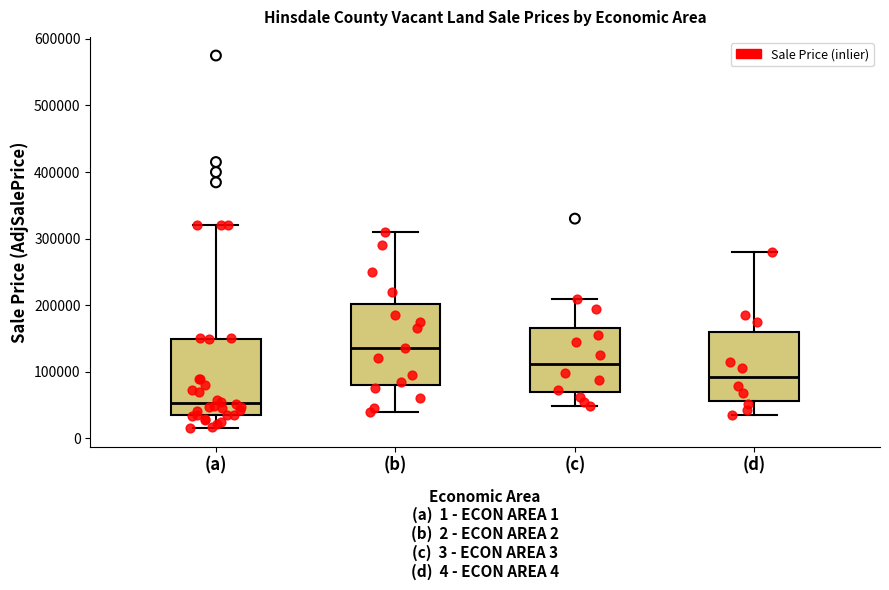

Reading left to right, read every box against the y-axis: the position of its median line, the range the box covers, and the ends of its whiskers. The values are not printed on the chart, so give them approximately, as read against the axis.

(a): median 50000, box 40000 to 150000, whiskers 20000 to 320000
(b): median 140000, box 80000 to 200000, whiskers 40000 to 310000
(c): median 110000, box 70000 to 170000, whiskers 50000 to 210000
(d): median 90000, box 60000 to 160000, whiskers 40000 to 280000